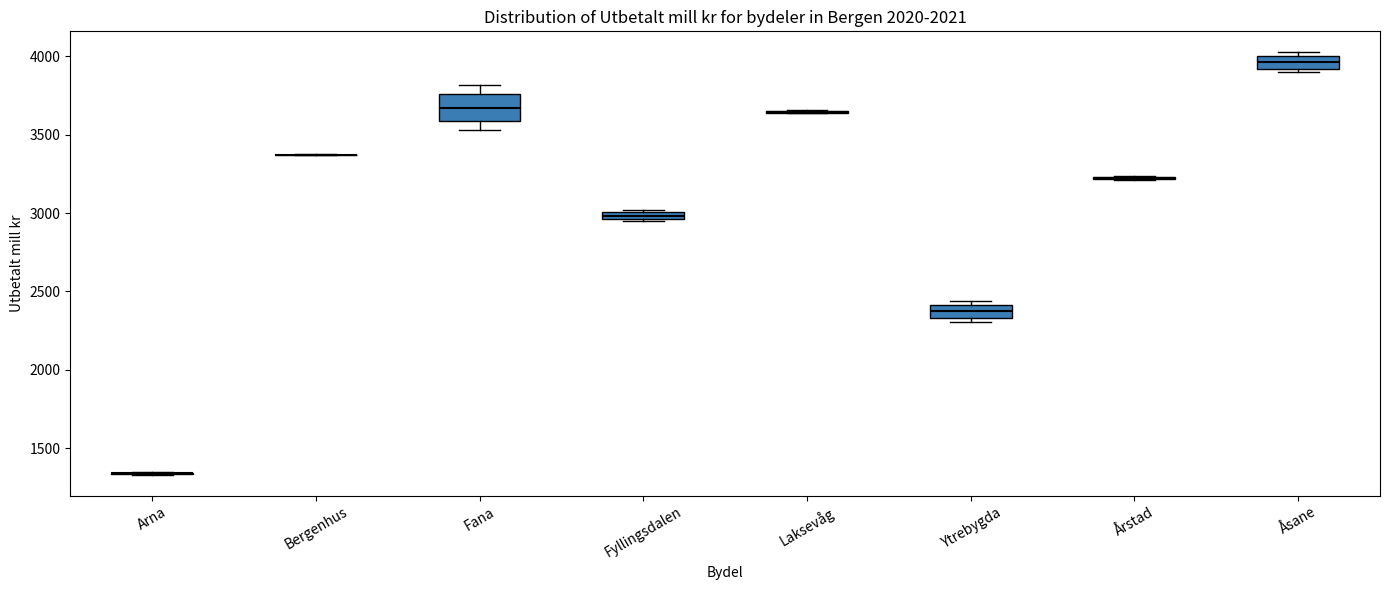

Comparing the boxes themselves (not the whiskers), which one is the tallest?

Fana